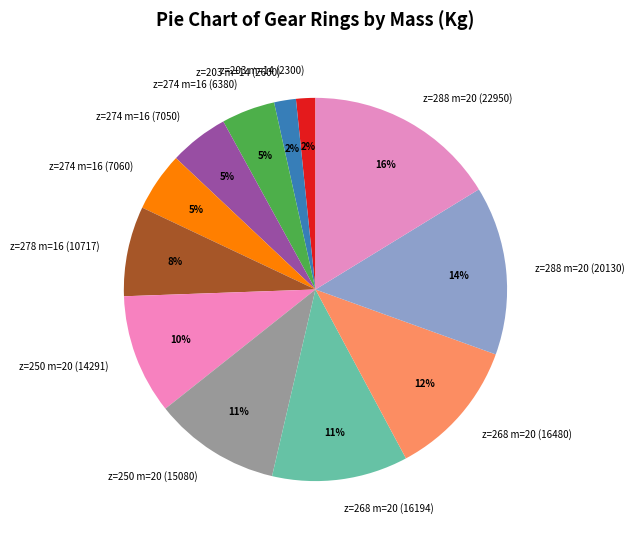

How many slices are in this pie chart?

12